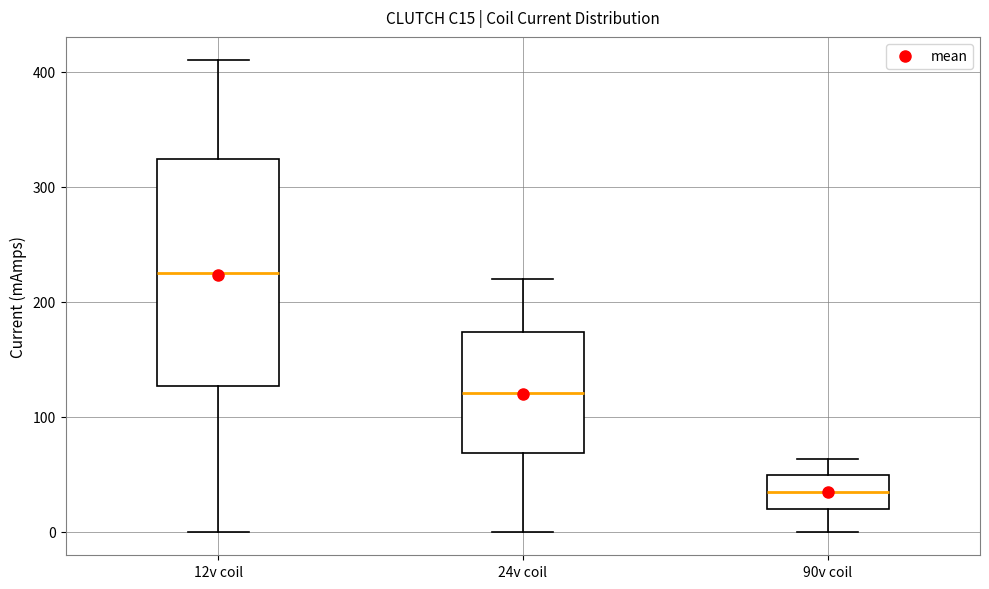

Reading left to right, transcribe this box plot: for each box, give where its median line is, the range the box spans, and where its two whiskers end, as read against the y-axis. The values are not printed on the chart, so give them approximately, as read against the axis.

12v coil: median 230, box 130 to 320, whiskers 0 to 410
24v coil: median 120, box 70 to 170, whiskers 0 to 220
90v coil: median 30, box 20 to 50, whiskers 0 to 60